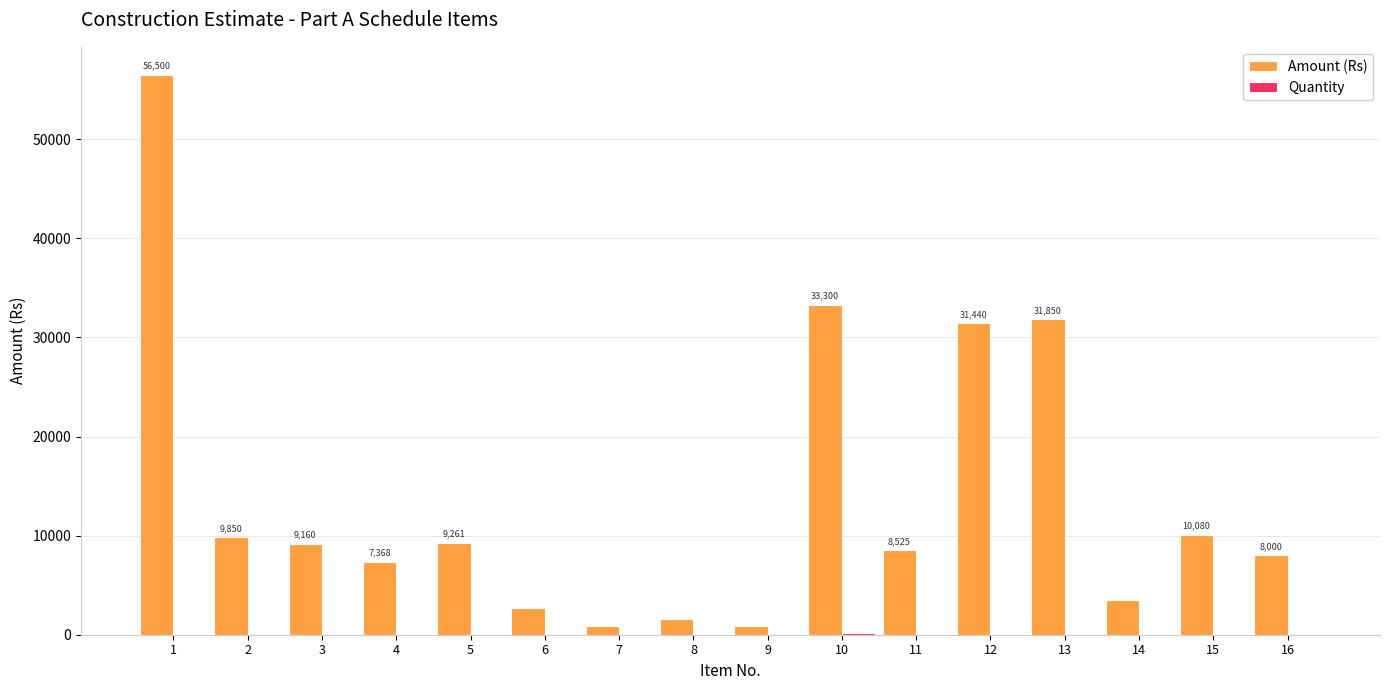

Are the bars grouped side by side (vs. stacked)?

Yes